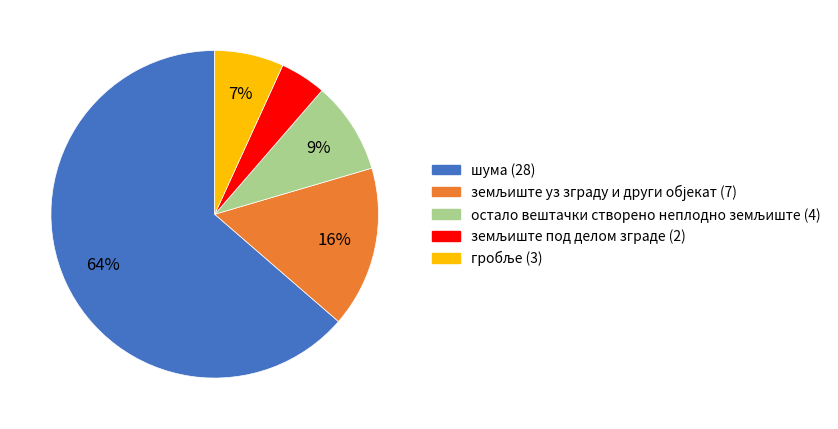

What is the largest slice in the pie chart?

шума